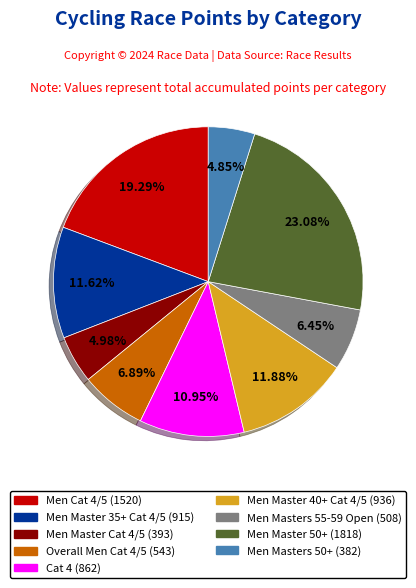

Combined, do Men Masters 55-59 Open and Men Masters 50+ account for over 50%?

No